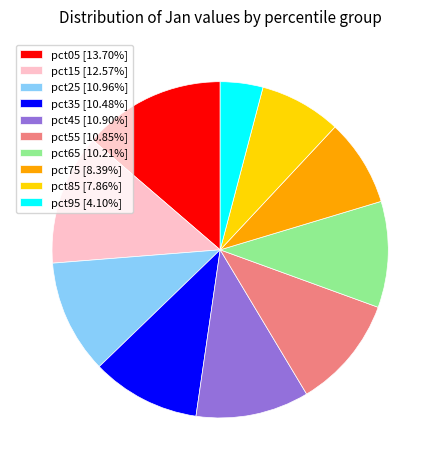

Approximately how many times larger is the value at pct15 [12.57%] compared to pct05 [13.70%]?

0.9